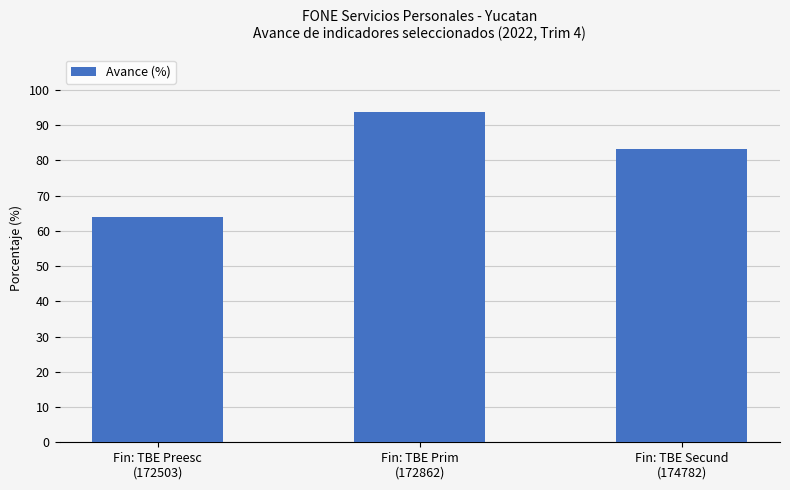

True or false: the data shows 139.0 at Fin: TBE Prim
(172862).

False